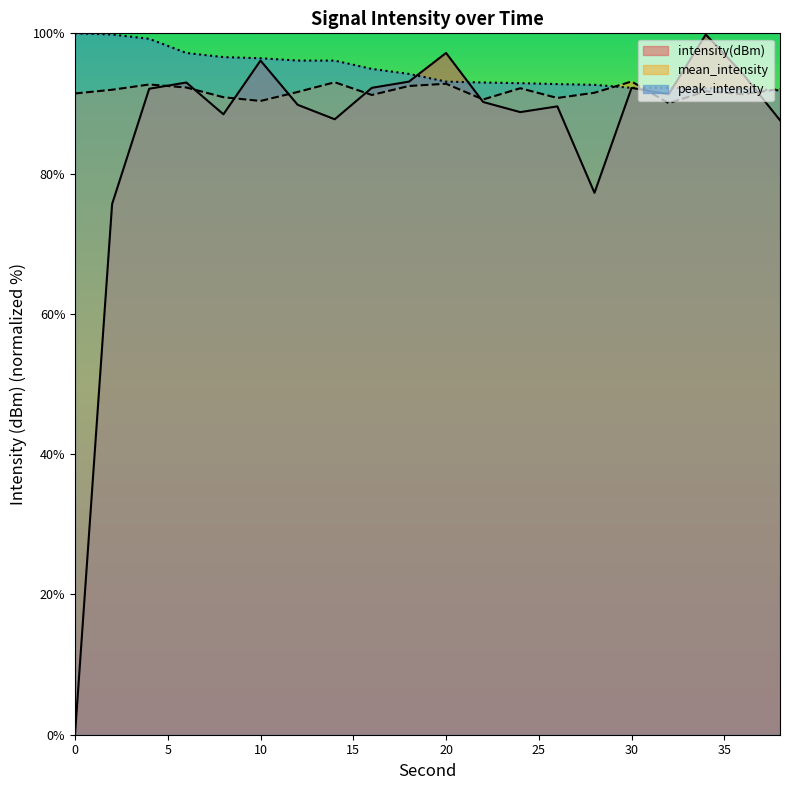

How many times do peak_intensity and intensity(dBm) cross each other?

4